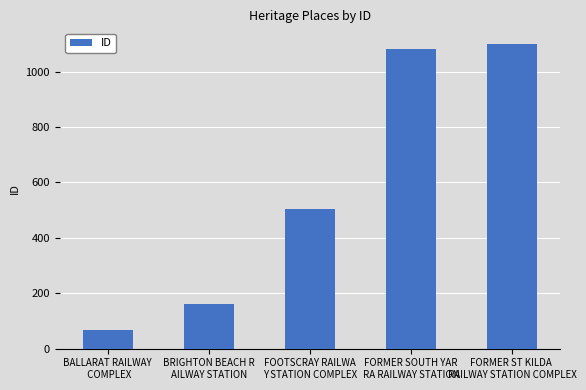

List the labels in order of value, smallest first.

BALLARAT RAILWAY
 COMPLEX, BRIGHTON BEACH R
AILWAY STATION, FOOTSCRAY RAILWA
Y STATION COMPLEX, FORMER SOUTH YAR
RA RAILWAY STATION, FORMER ST KILDA 
RAILWAY STATION COMPLEX